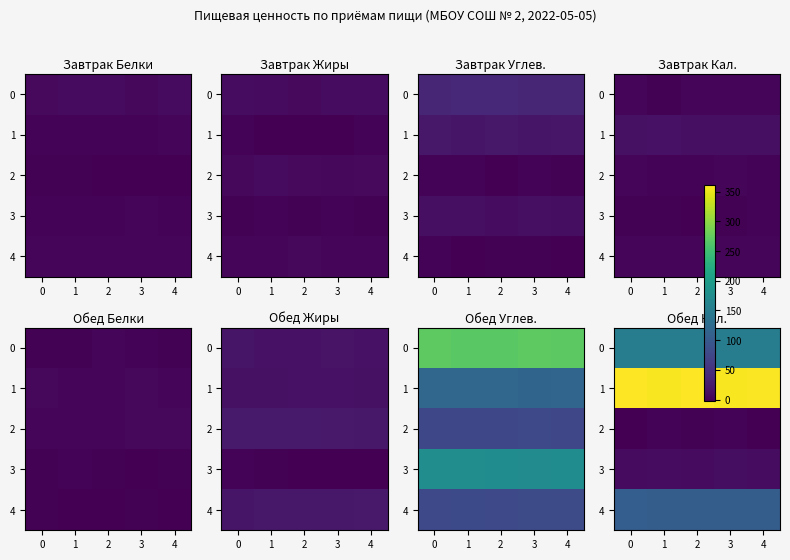

What is the highest value of the row_3 series?

11.8